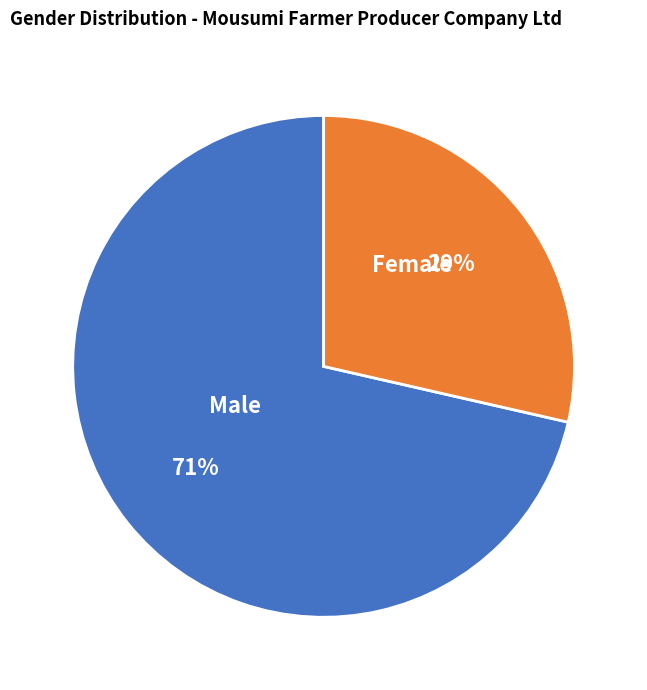

What is the largest slice in the pie chart?

Male